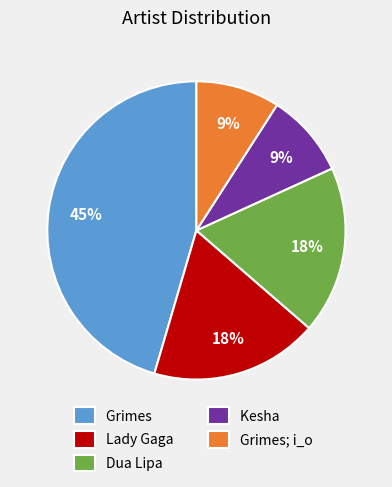

The Lady Gaga slice represents 18% of the pie. True or false?

True